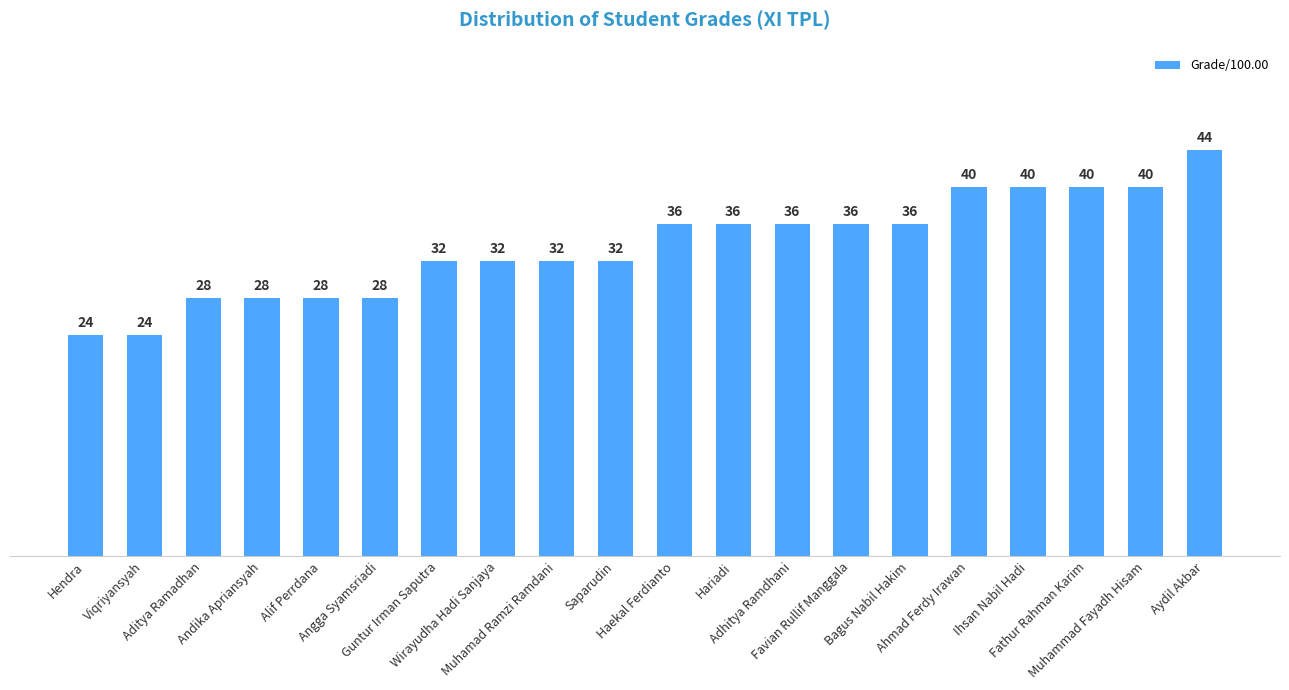

Which has a higher value, Viqriyansyah or Muhamad Ramzi Ramdani?

Muhamad Ramzi Ramdani